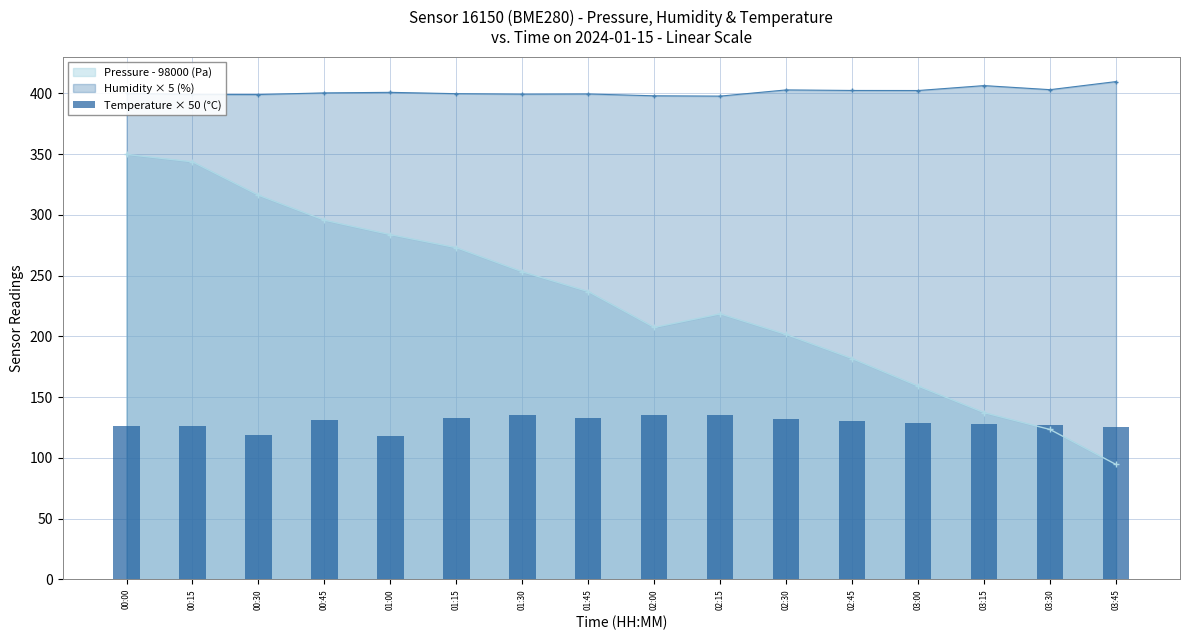

What is the label of the 14th bar from the right?

00:30